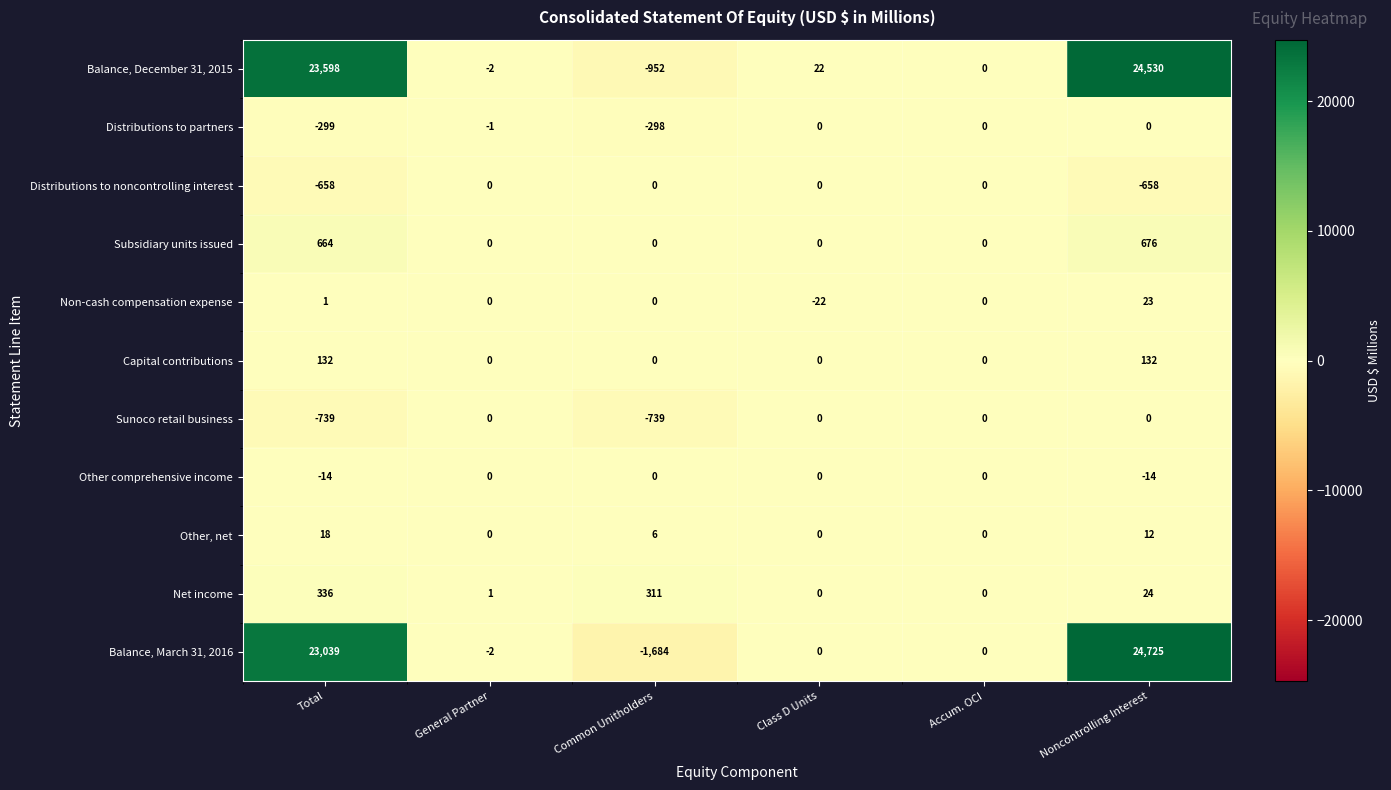

Where is Net income nearest to the value 168?

Common Unitholders